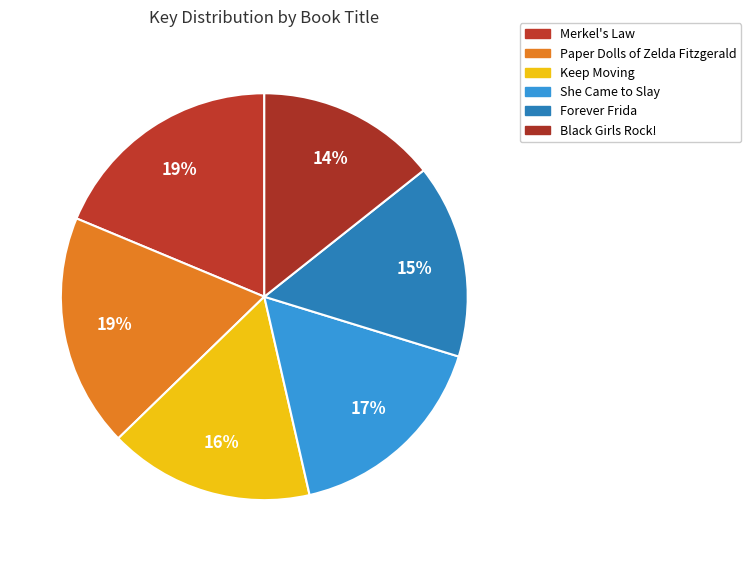

Does Black Girls Rock! represent more than half of the total?

No